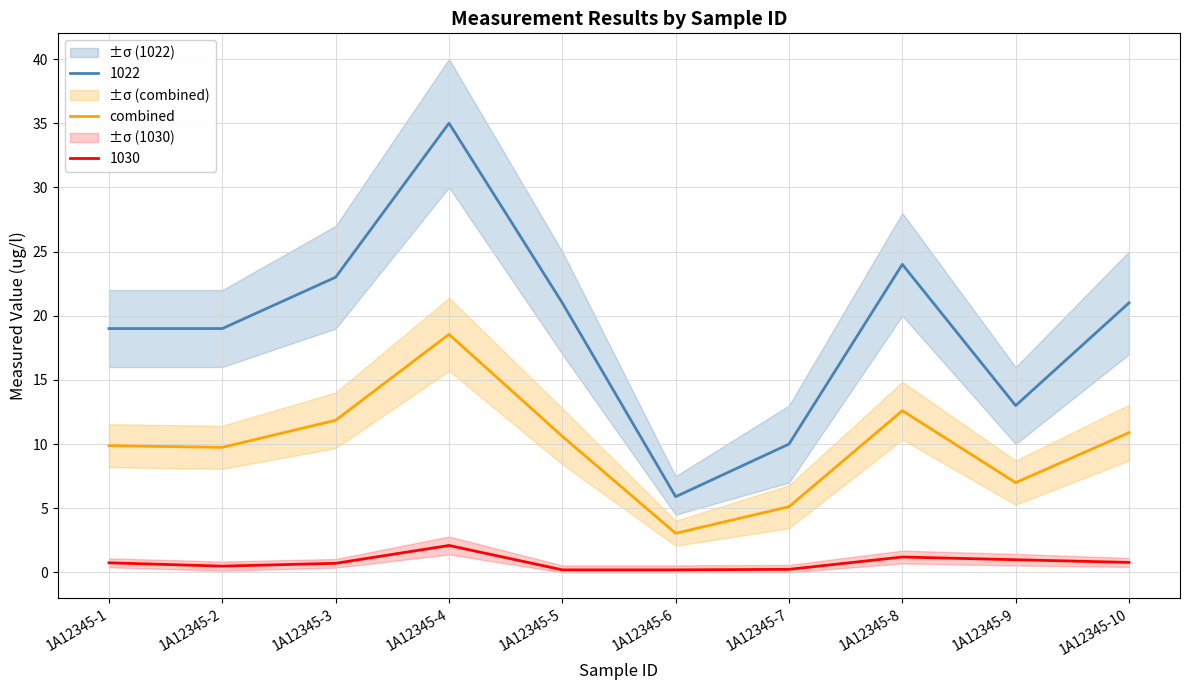

The value at 1A12345-6 is 4.9. True or false?

False